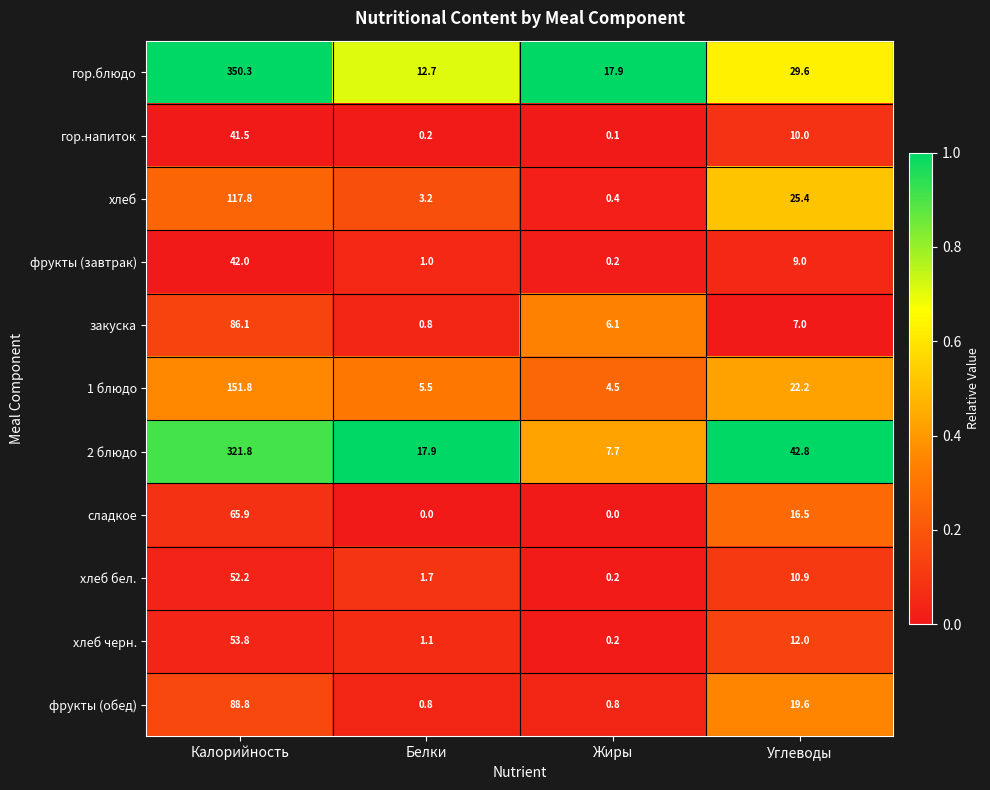

Where is гор.напиток nearest to the value 20?

Углеводы